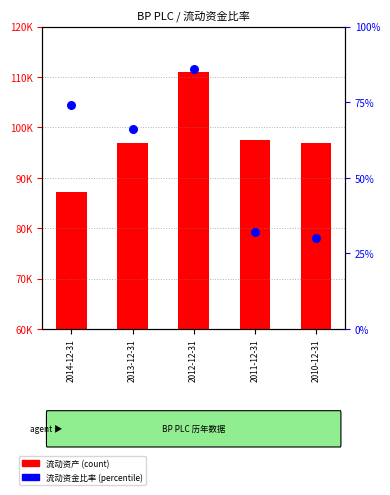

At how many categories does at least one series exceed 4796?

5